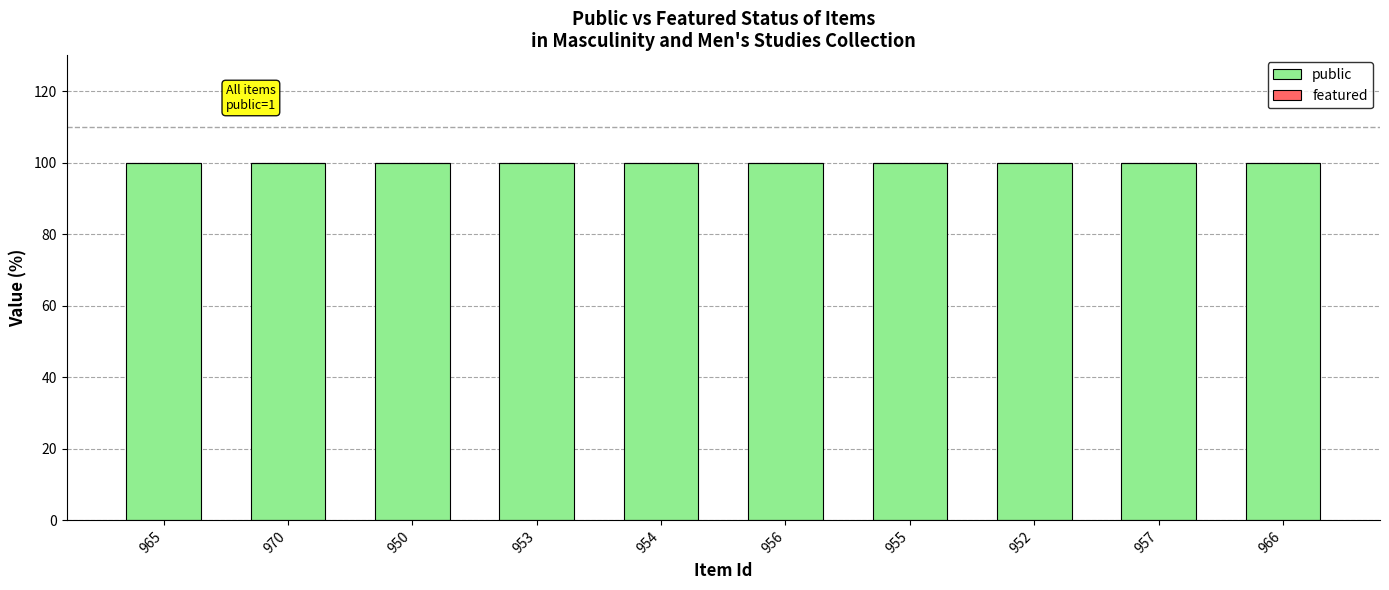

What is the lowest value of the public series?

100